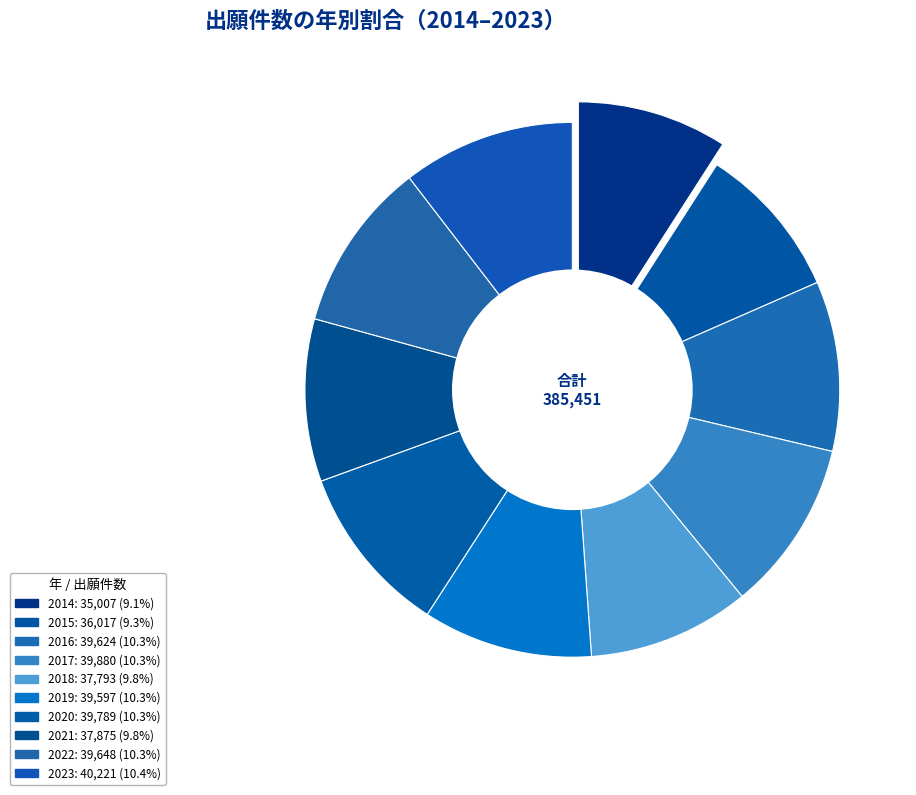

What is the total percentage of 2021 and 2018?

19.6%